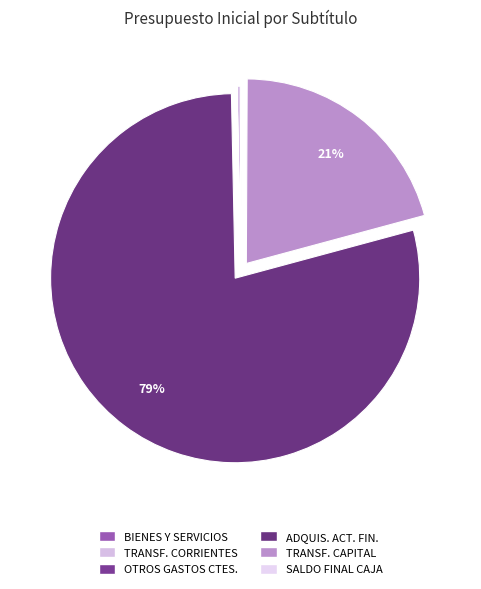

How many segments does this pie chart have?

6